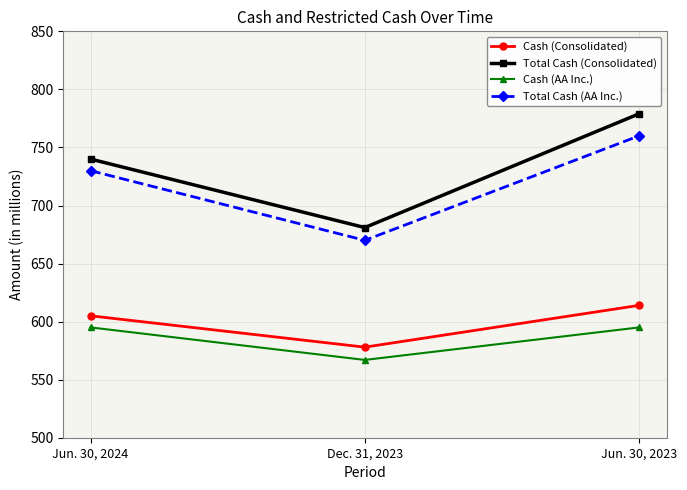

What is the label of the 1st point from the left?

Jun. 30, 2024